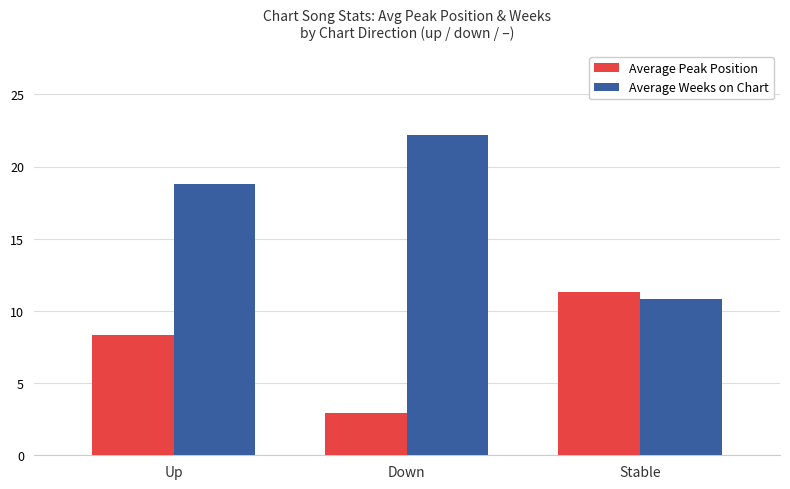

Reading left to right, extract all data points from this chart.

Average Peak Position: Up=8.3	Down=2.9	Stable=11.3
Average Weeks on Chart: Up=18.8	Down=22.2	Stable=10.8